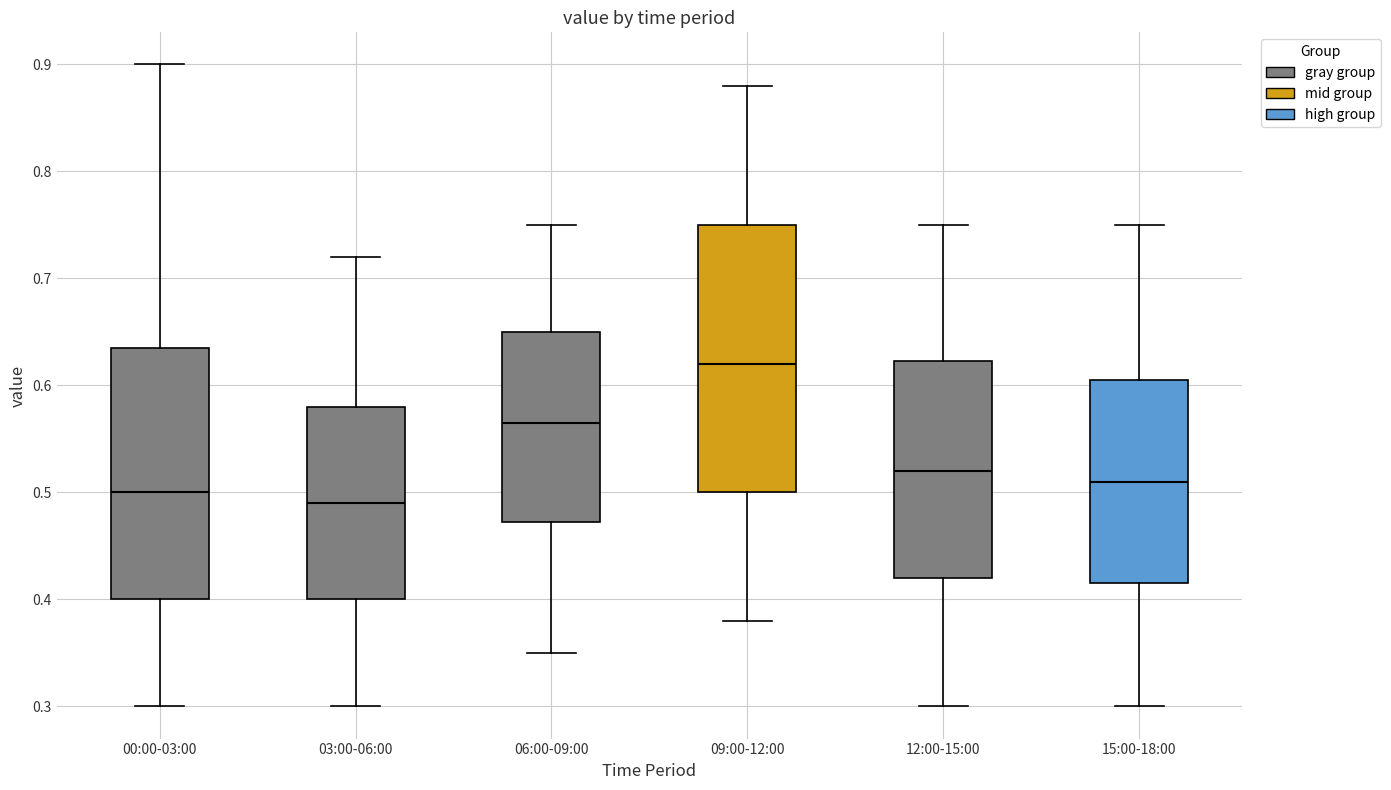

Where does the median line of the box for 09:00-12:00 sit on the y-axis? The values are not printed on the chart, so give them approximately, as read against the axis.

0.62